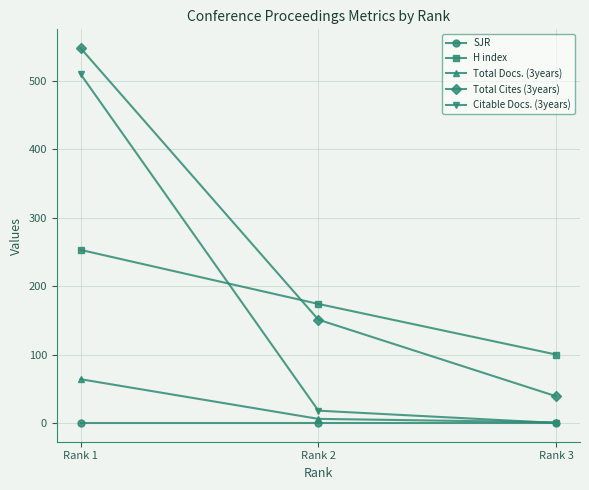

Reading left to right, list all the values displayed in this chart.

SJR: Rank 1=0	Rank 2=0	Rank 3=0
H index: Rank 1=253	Rank 2=174	Rank 3=100
Total Docs. (3years): Rank 1=64	Rank 2=6	Rank 3=1
Total Cites (3years): Rank 1=548	Rank 2=151	Rank 3=39
Citable Docs. (3years): Rank 1=510	Rank 2=18	Rank 3=0